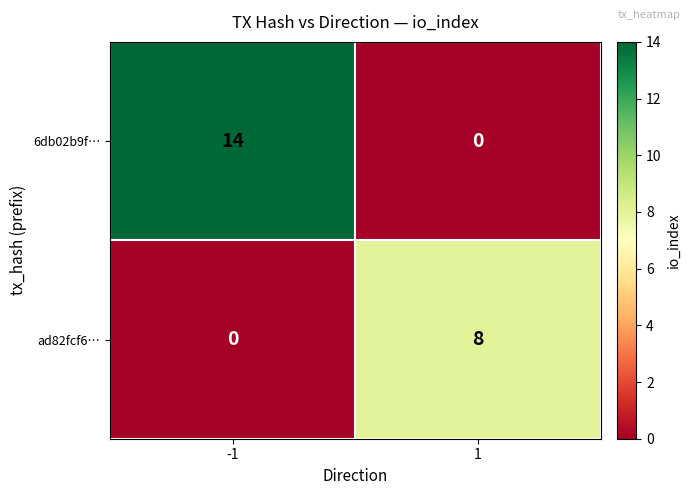

What is the average value of the ad82fcf6… series?

4